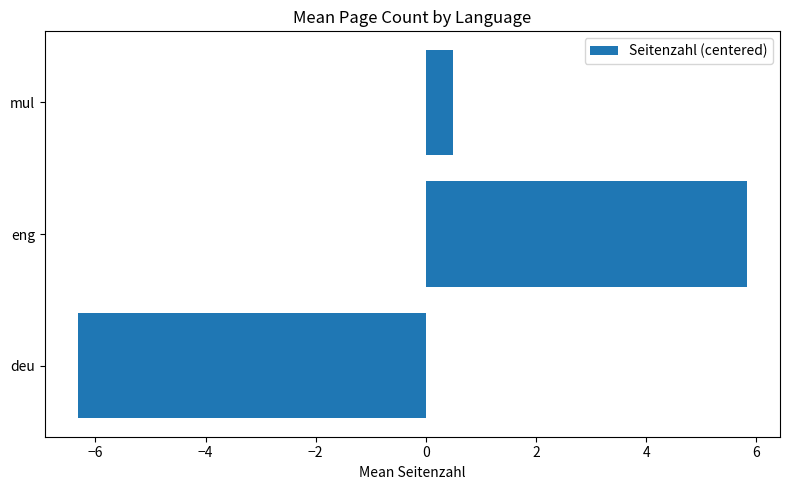

Count the number of categories in the chart.

3